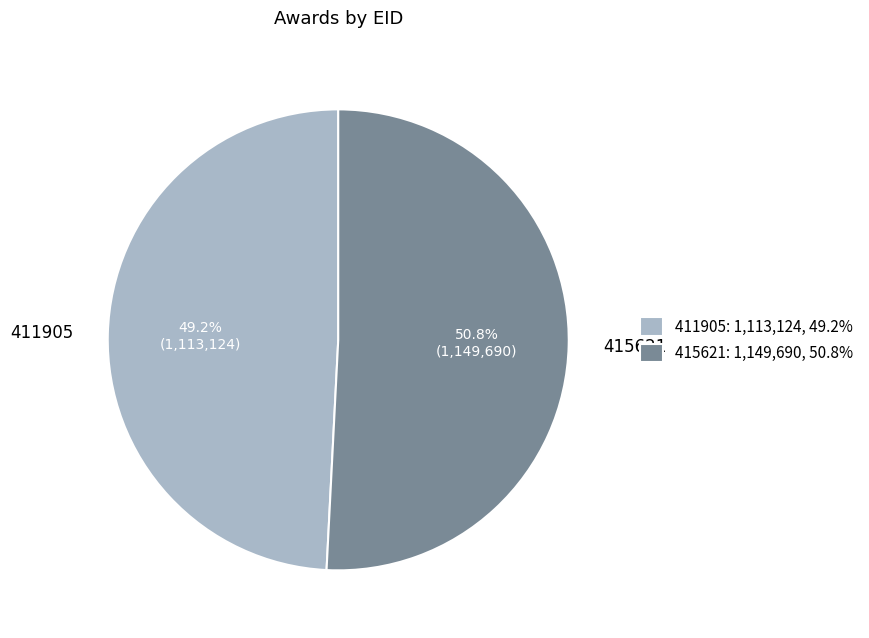

Is it true that 415621 is 40% of the pie?

False